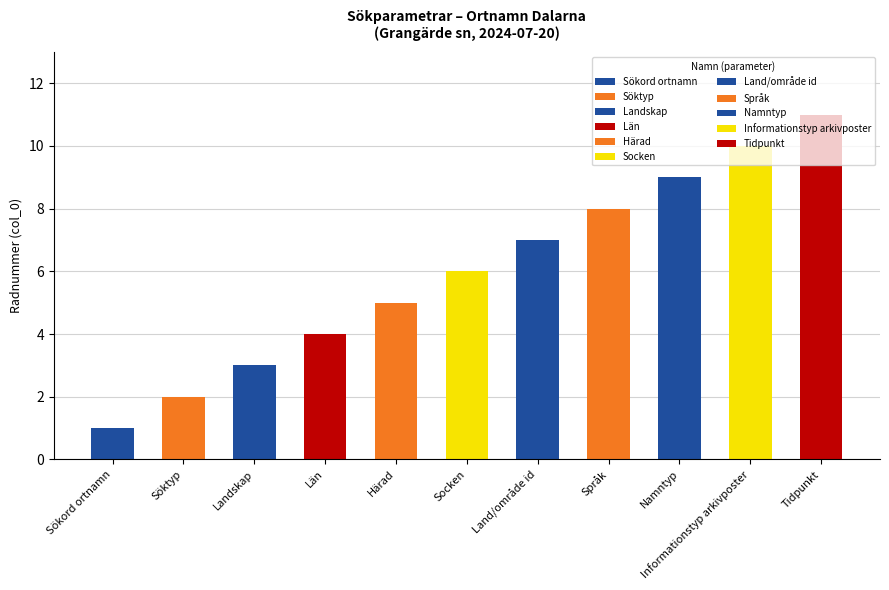

How many bars are there in total?

11